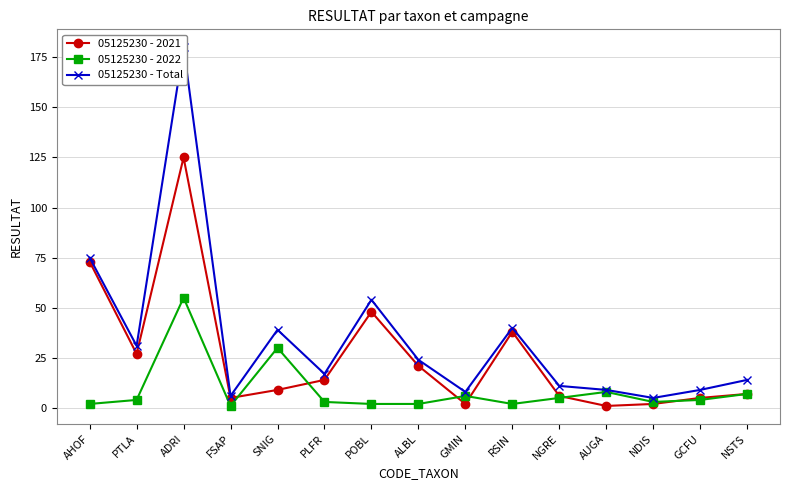

The 05125230 - 2021 series shows 1 at AUGA. True or false?

True